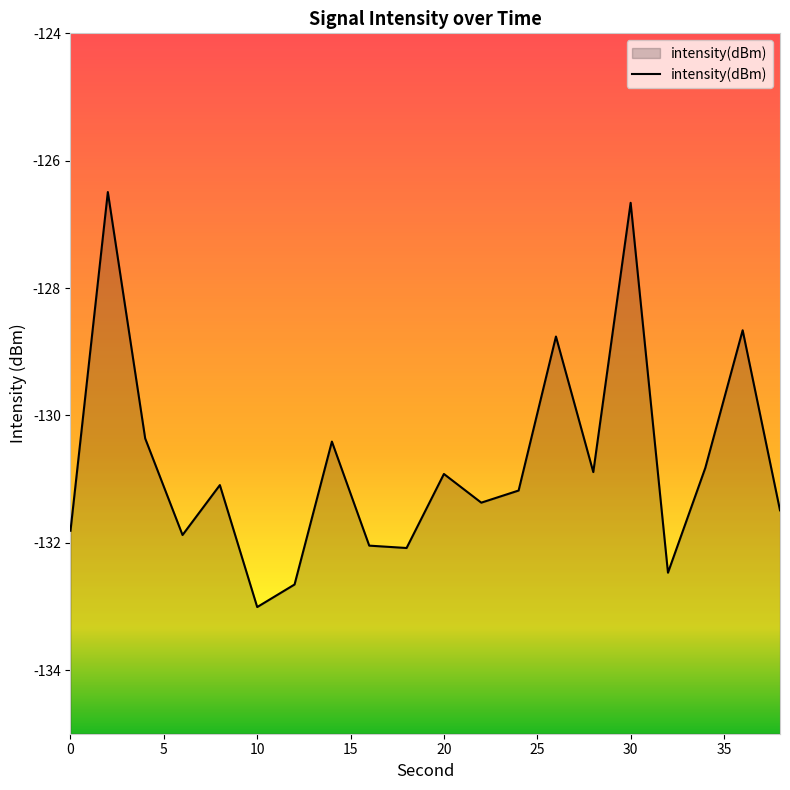

Where is the first local minimum?

6